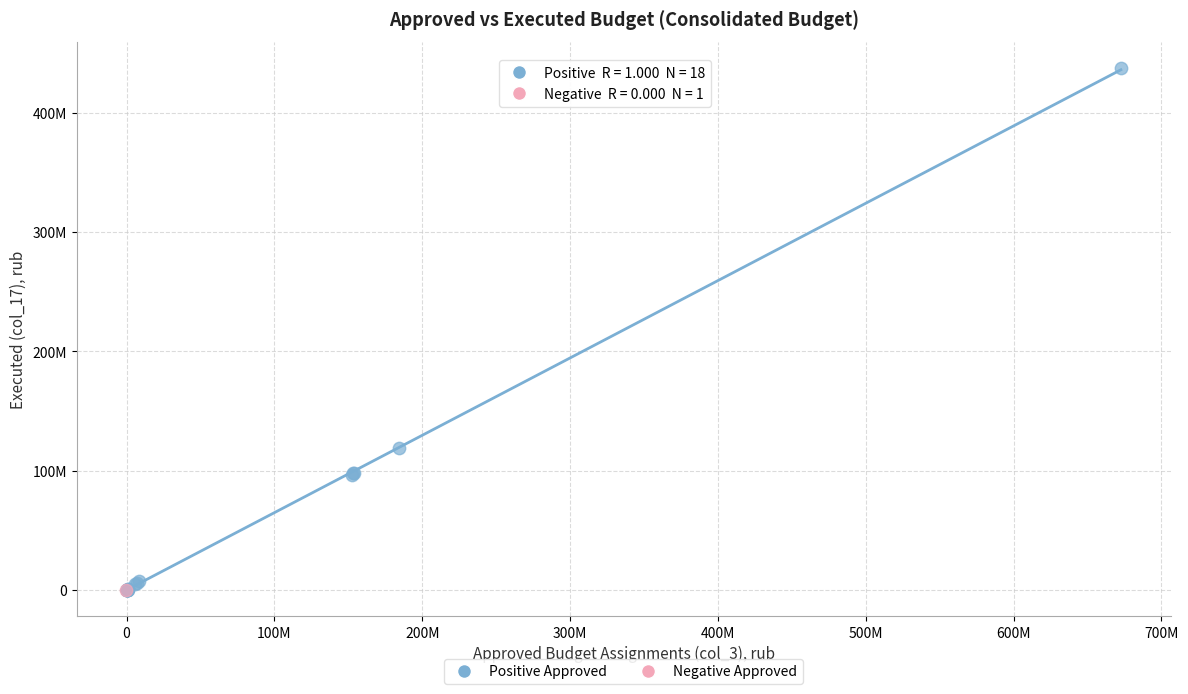

What are all the series names shown in the legend?

Positive Approved, Negative Approved